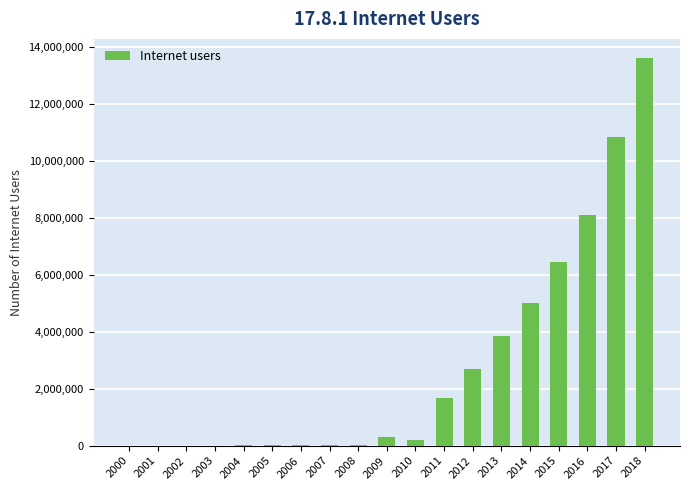

The value at 2014 is 5025945. True or false?

True